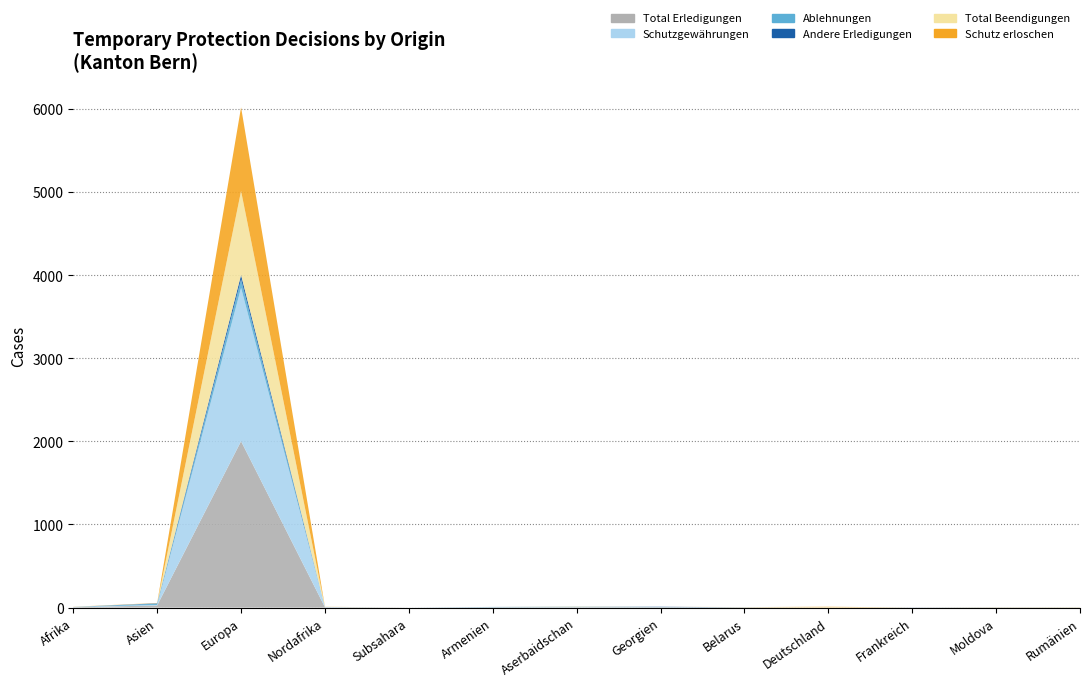

Reading left to right, what are all the values shown in this chart?

Total Erledigungen: Afrika=4	Asien=26	Europa=2002	Nordafrika=4	Subsahara=0	Armenien=4	Aserbaidschan=5	Georgien=5	Belarus=2	Deutschland=0	Frankreich=1	Moldova=2	Rumänien=1
Schutzgewährungen: Afrika=4	Asien=5	Europa=1845	Nordafrika=4	Subsahara=0	Armenien=0	Aserbaidschan=2	Georgien=0	Belarus=1	Deutschland=0	Frankreich=0	Moldova=2	Rumänien=0
Ablehnungen: Afrika=0	Asien=16	Europa=99	Nordafrika=0	Subsahara=0	Armenien=4	Aserbaidschan=3	Georgien=2	Belarus=1	Deutschland=0	Frankreich=0	Moldova=0	Rumänien=1
Andere Erledigungen: Afrika=0	Asien=5	Europa=58	Nordafrika=0	Subsahara=0	Armenien=0	Aserbaidschan=0	Georgien=3	Belarus=0	Deutschland=0	Frankreich=1	Moldova=0	Rumänien=0
Total Beendigungen: Afrika=1	Asien=2	Europa=1008	Nordafrika=1	Subsahara=0	Armenien=0	Aserbaidschan=1	Georgien=0	Belarus=1	Deutschland=5	Frankreich=0	Moldova=1	Rumänien=1
Schutz erloschen: Afrika=1	Asien=2	Europa=1007	Nordafrika=1	Subsahara=0	Armenien=0	Aserbaidschan=1	Georgien=0	Belarus=1	Deutschland=5	Frankreich=0	Moldova=1	Rumänien=1